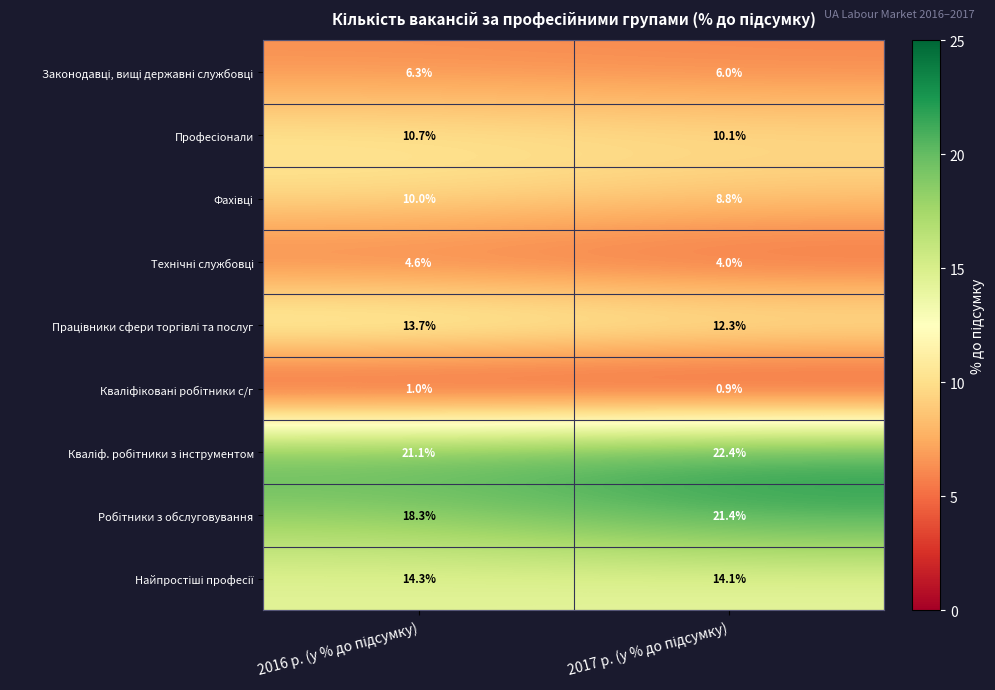

What is the smallest value displayed?

0.9